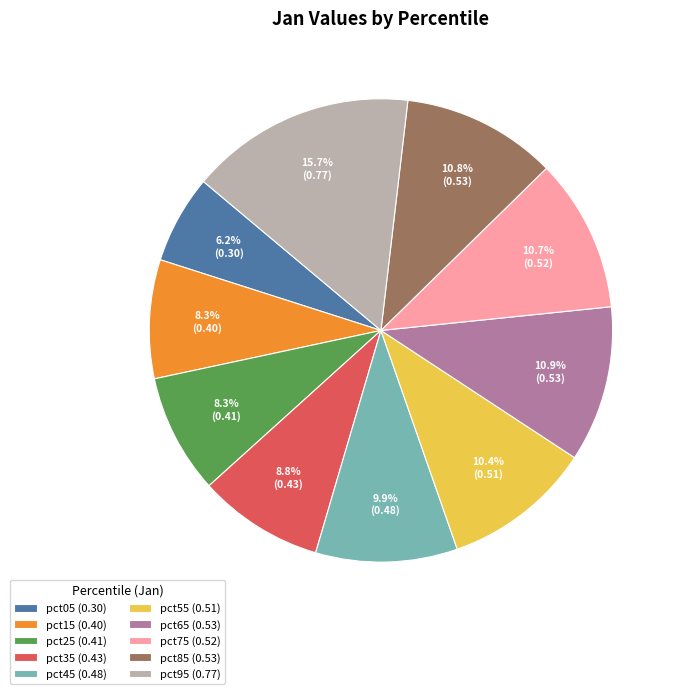

The pct25 slice represents 3% of the pie. True or false?

False